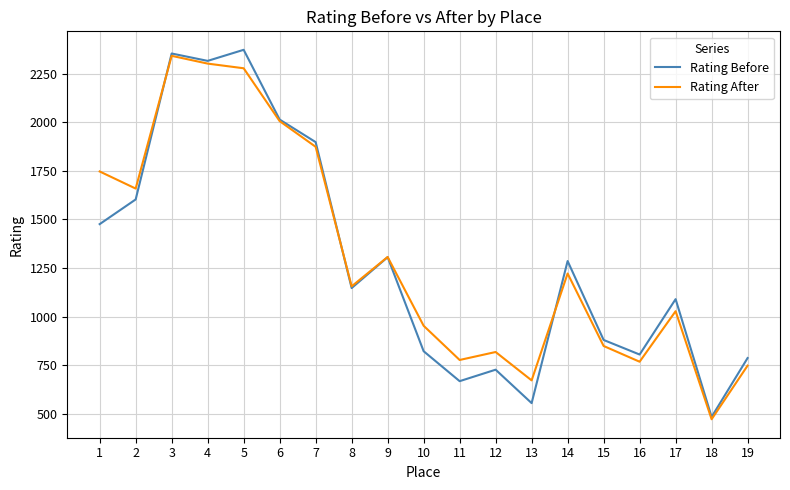

At which label does Rating After first exceed 1156?

1